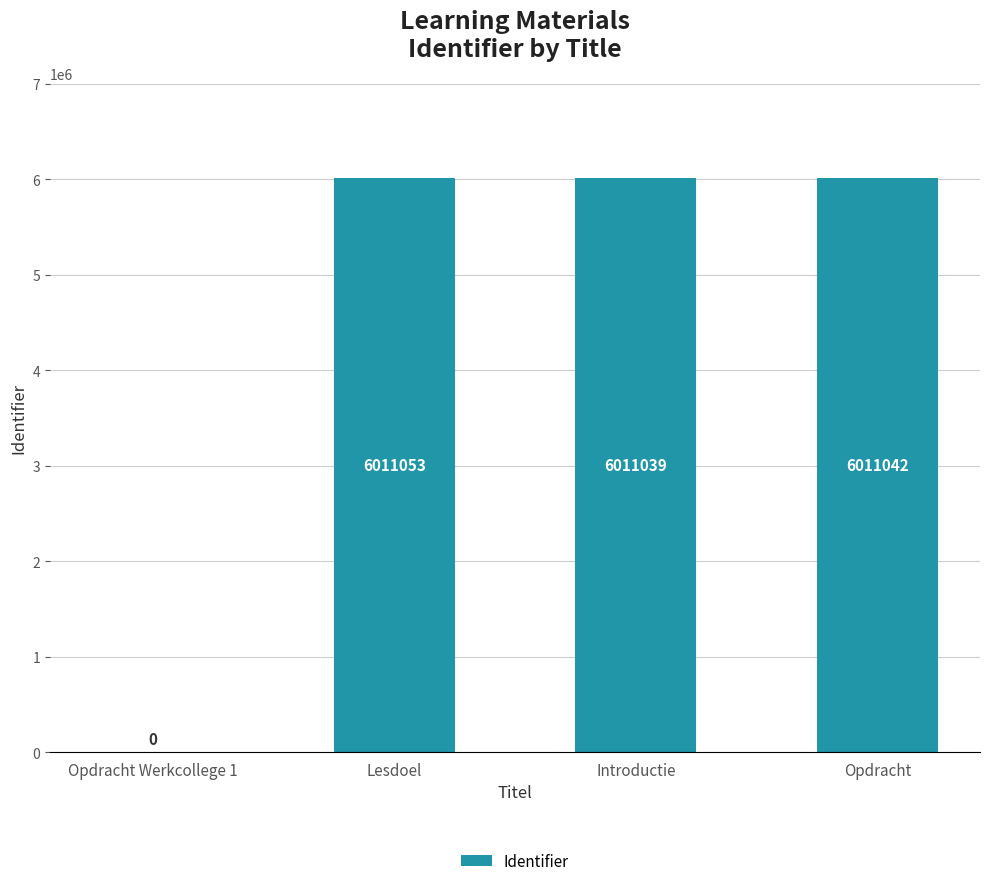

The chart shows a value of 2782310 at Opdracht. True or false?

False